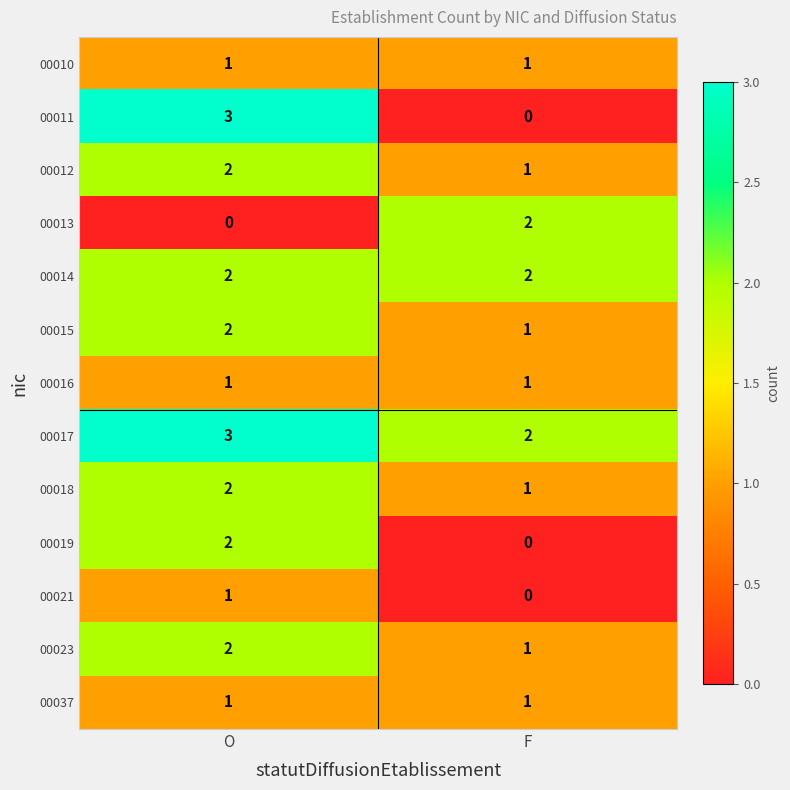

What is the spread (max minus min) of values at O?

3